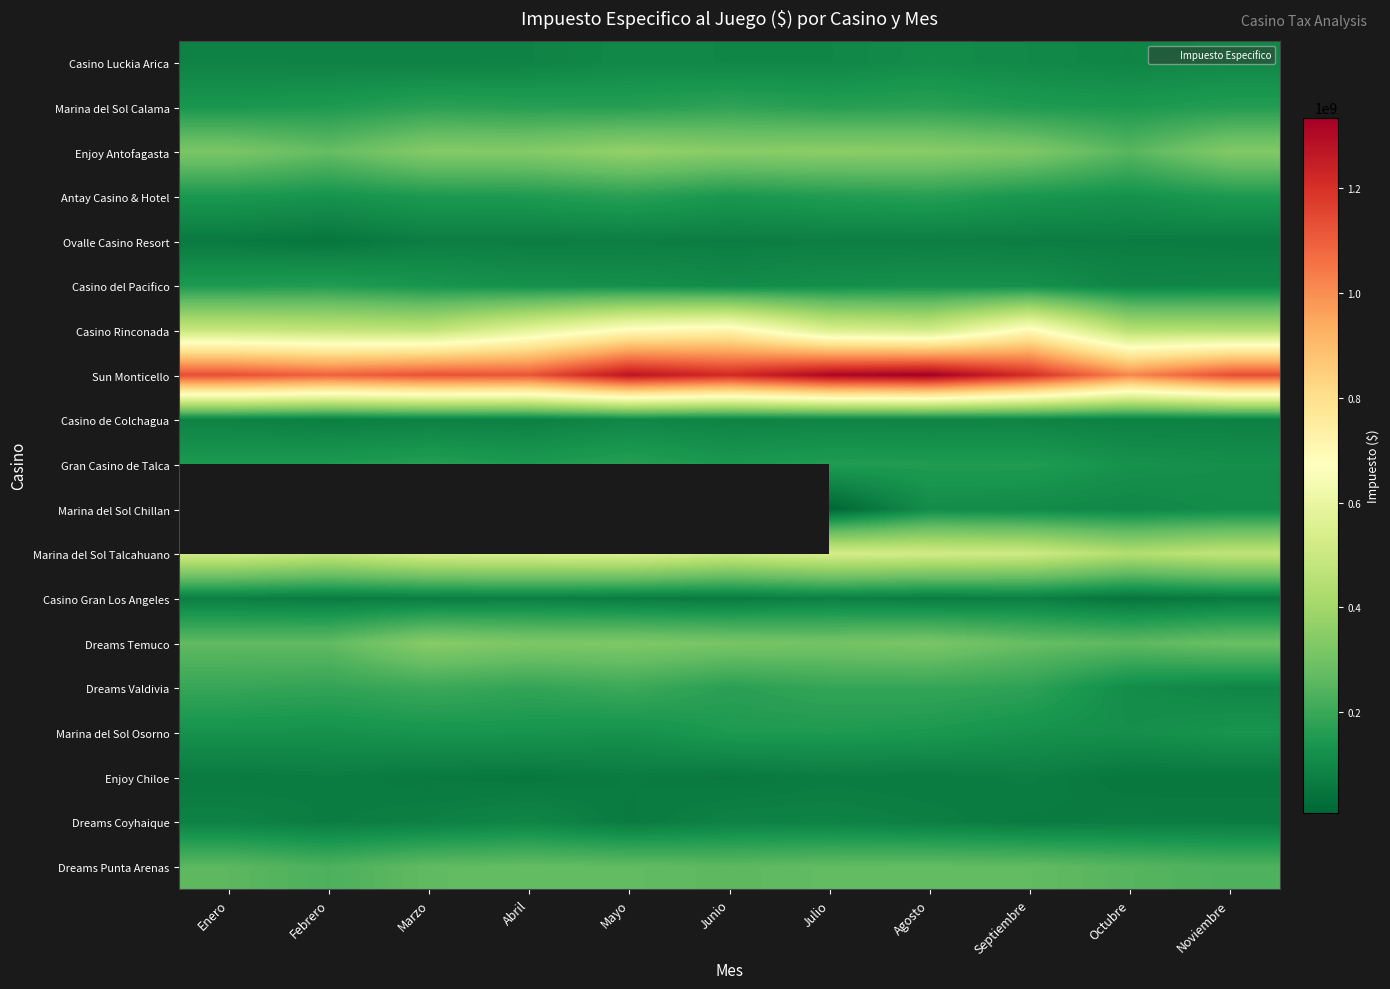

Which has a higher value, Abril or Enero?

Abril